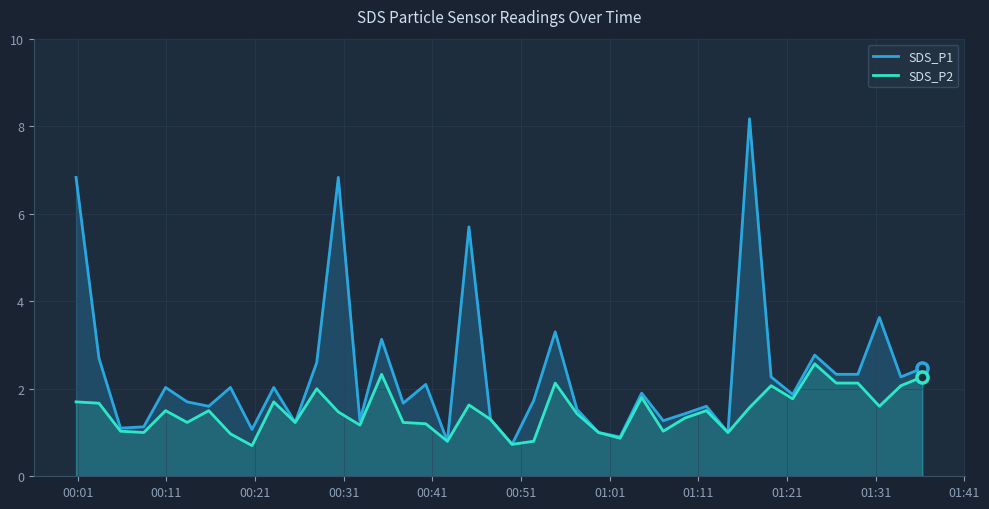

Rank the series by their average value, from highest to lowest.

SDS_P1, SDS_P2